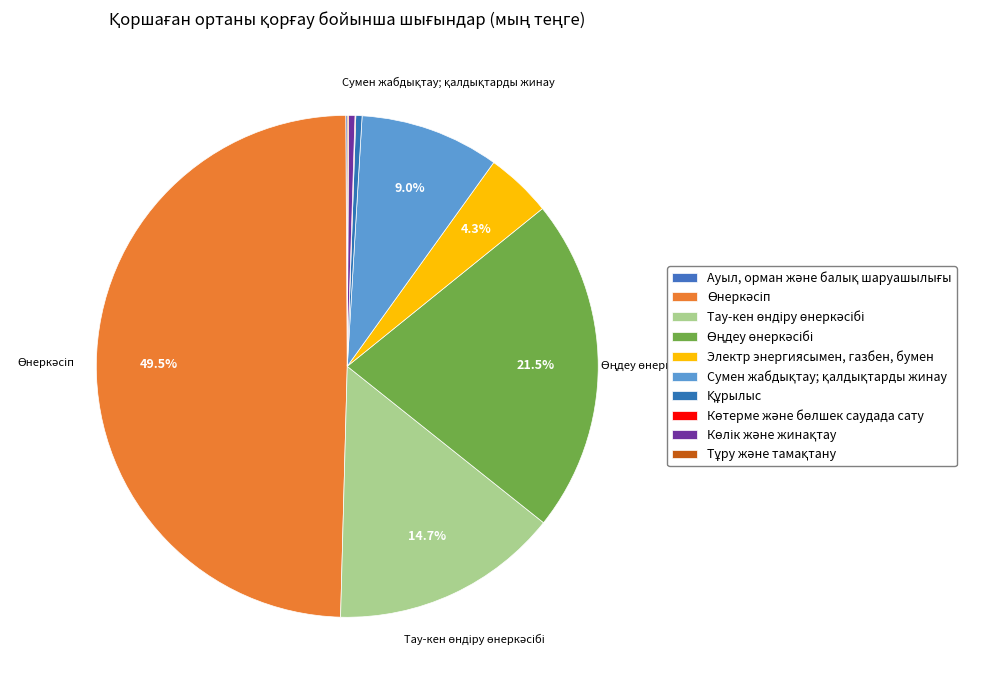

True or false: Көлік және жинақтау accounts for 0% of the total.

True